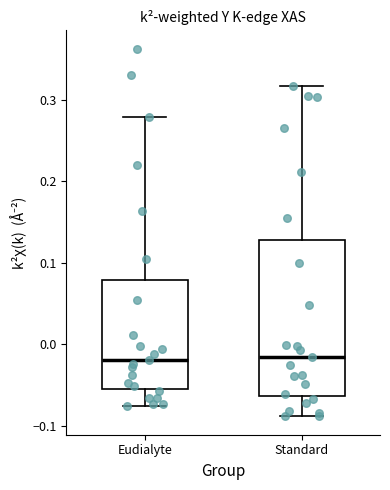

Where does the lower whisker of the box for Standard end on the y-axis? The values are not printed on the chart, so give them approximately, as read against the axis.

-0.09